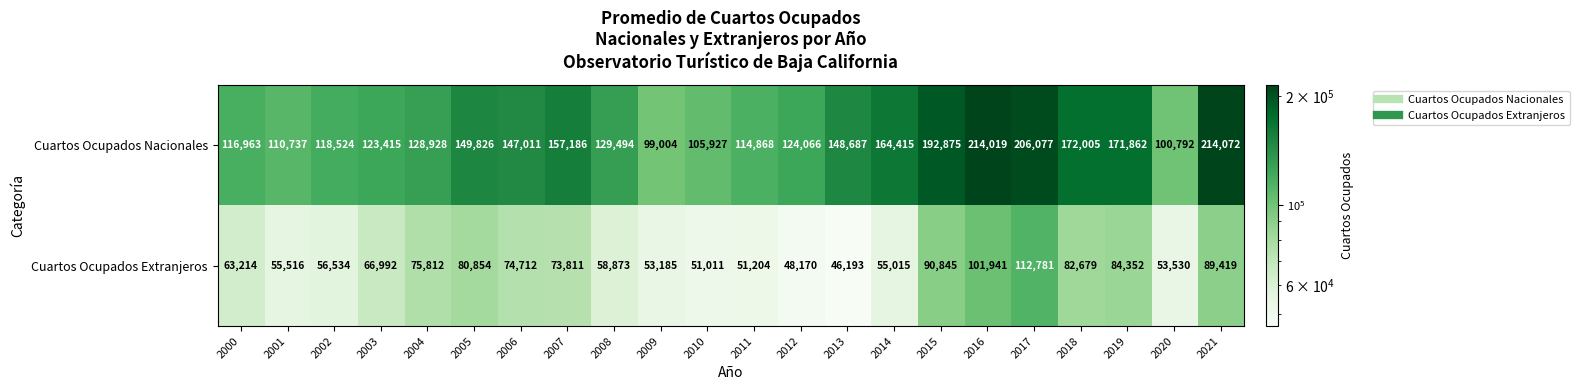

At which category is the sum across all series the highest?

2017